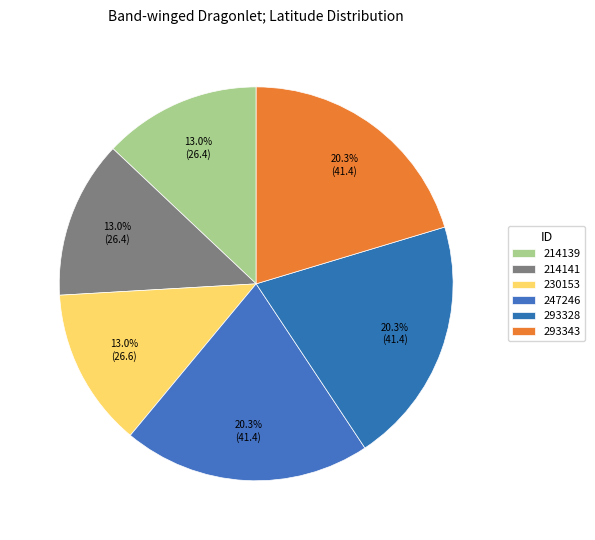

What is the smallest slice in the pie chart?

214139